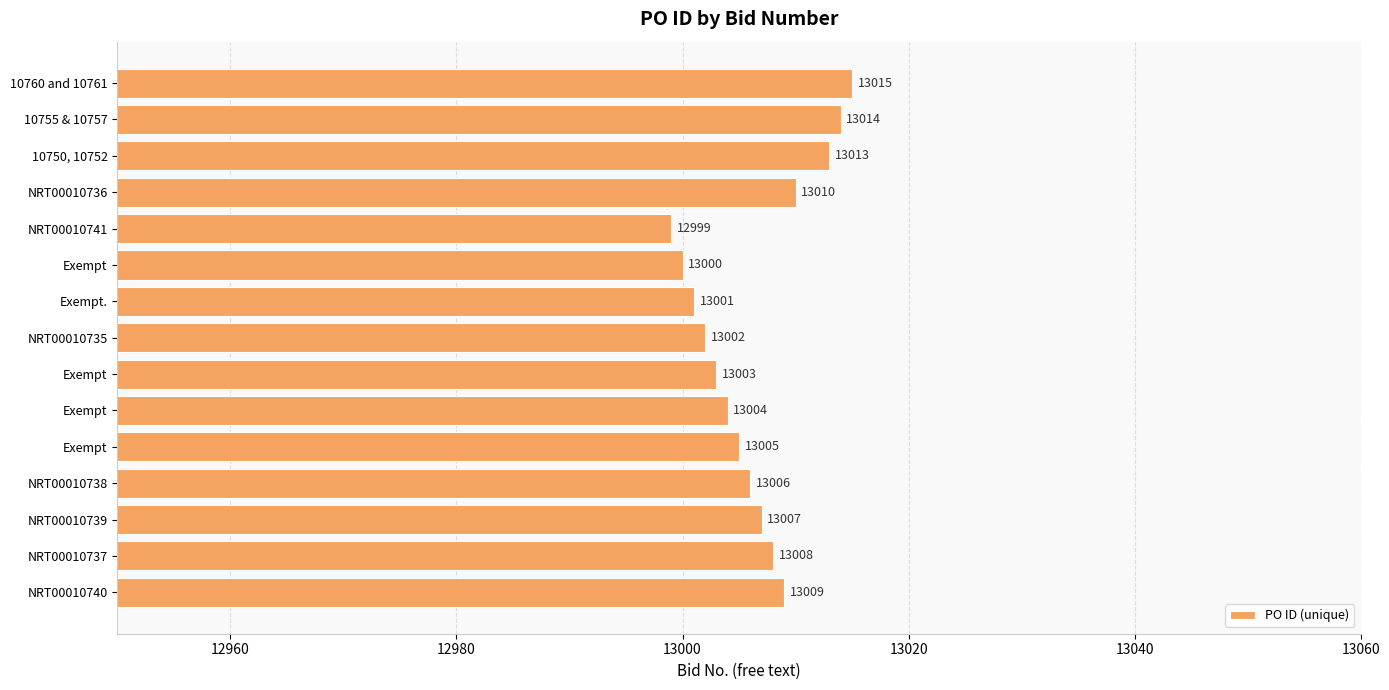

Are the bars horizontal?

Yes